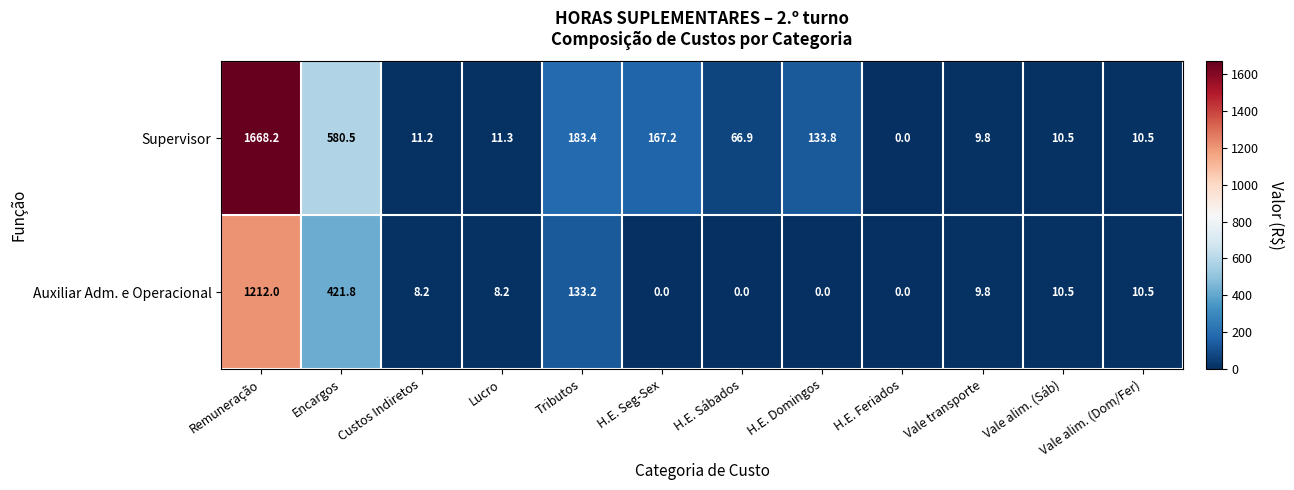

Is the value of Supervisor at H.E. Seg-Sex greater than the value of Auxiliar Adm. e Operacional at Remuneração?

No